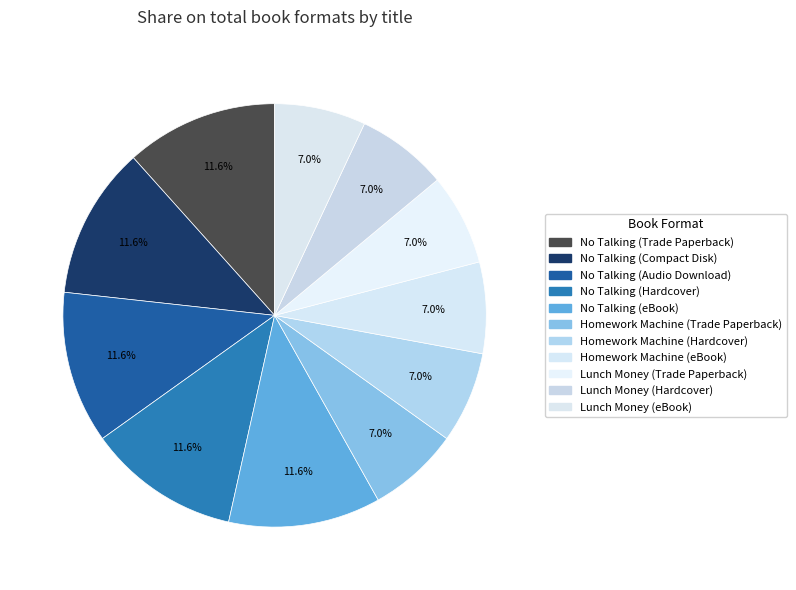

Does any single category account for the majority?

No